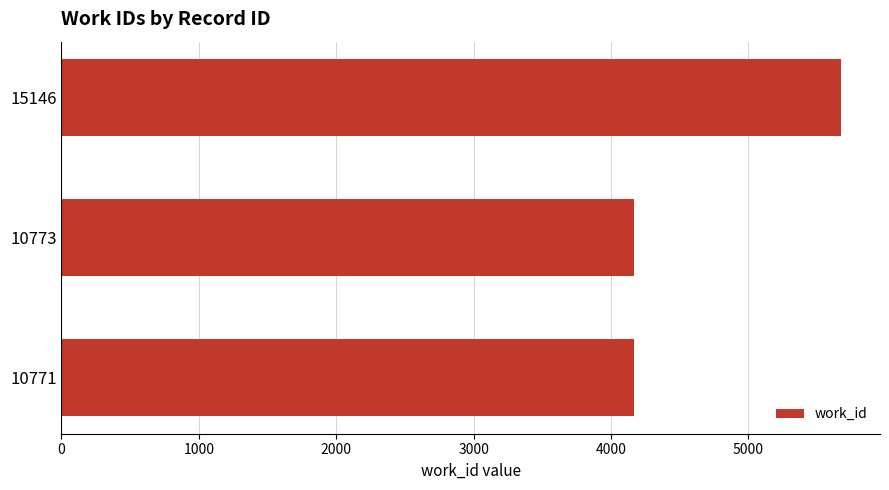

The value at 10773 is 4171. True or false?

True